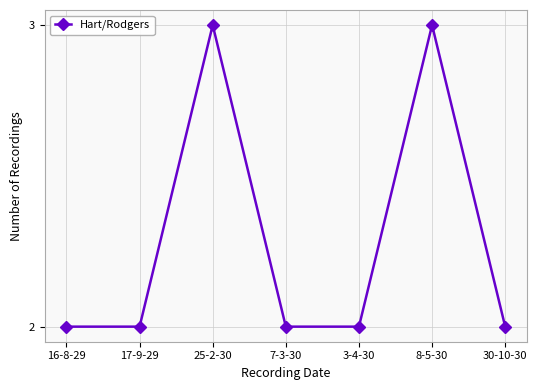

What is the value of the 1st point from the left?

2